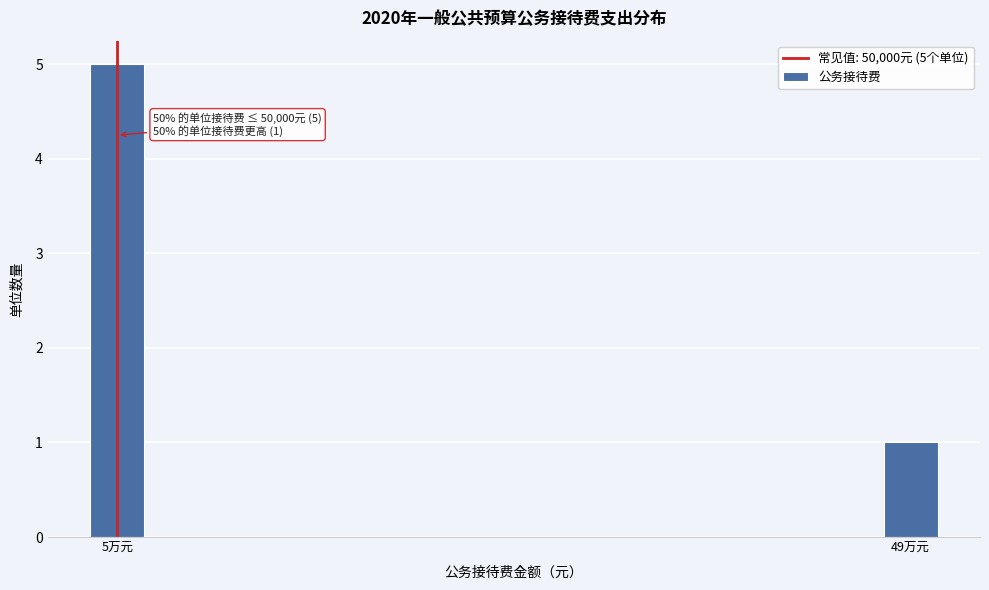

Reading right to left, transcribe all the data shown in this chart.

1	5